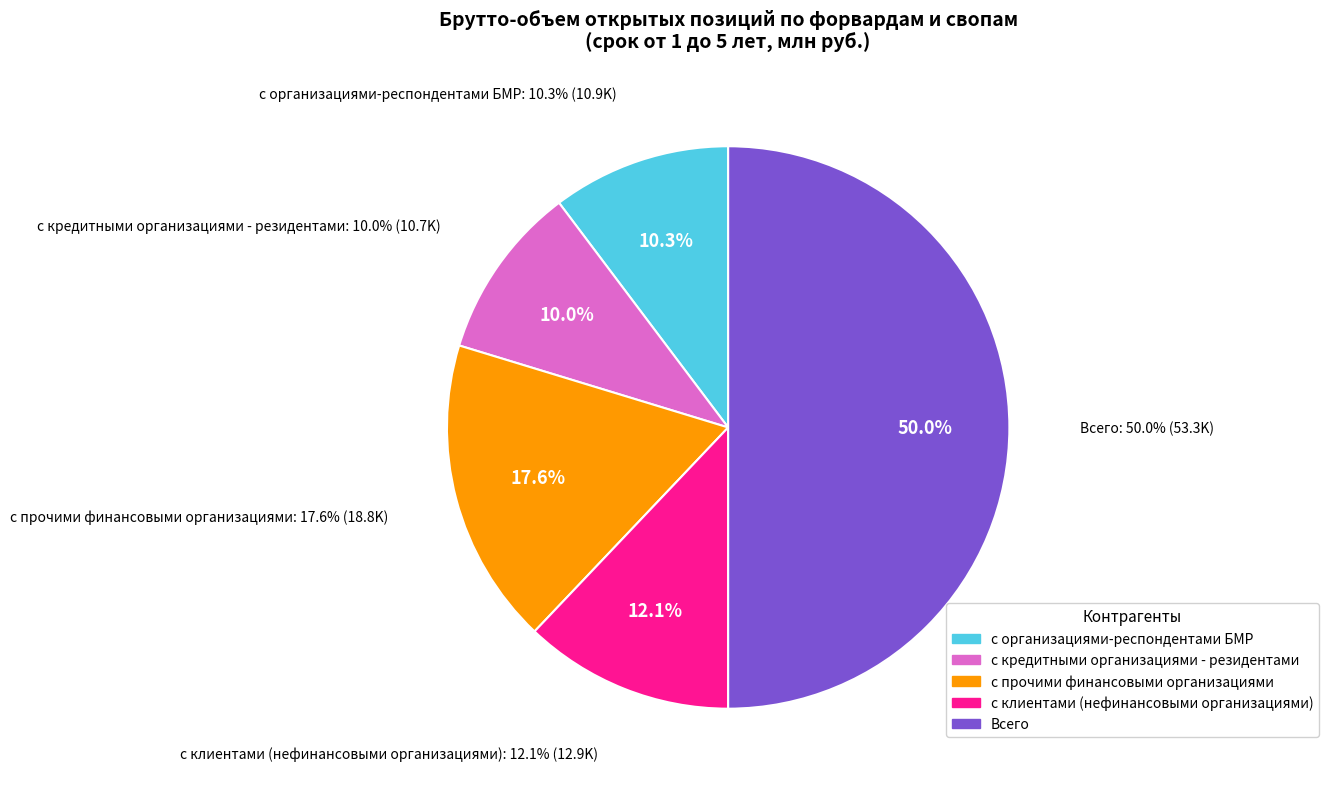

Rank the categories by value from highest to lowest.

Всего ПРОЦЕНТНЫЕ (Форварды и свопы, 1-5 лет), с прочими финансовыми организациями (Форварды и свопы, 1-5 лет), с клиентами (Форварды и свопы, 1-5 лет), с организациями-респондентами БМР (Форварды и свопы, 1-5 лет), с кредитными организациями - резидентами (Форварды и свопы, 1-5 лет)